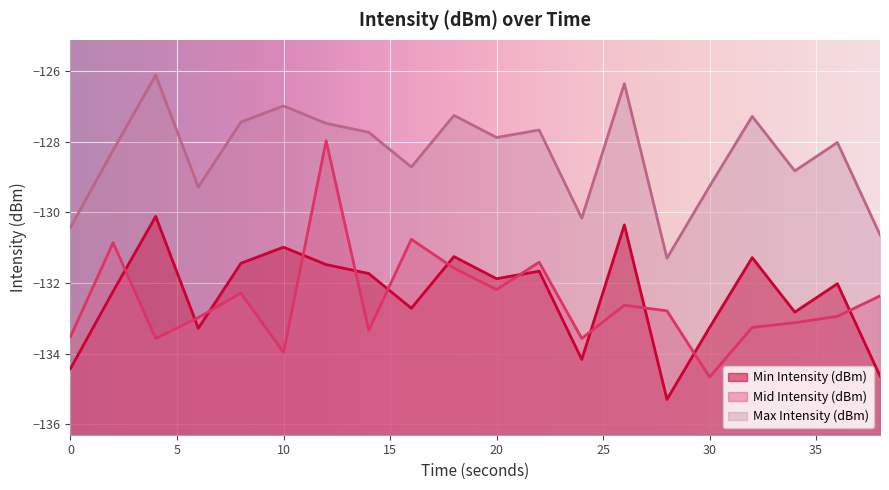

What is the total value across all series at 4?

-389.8